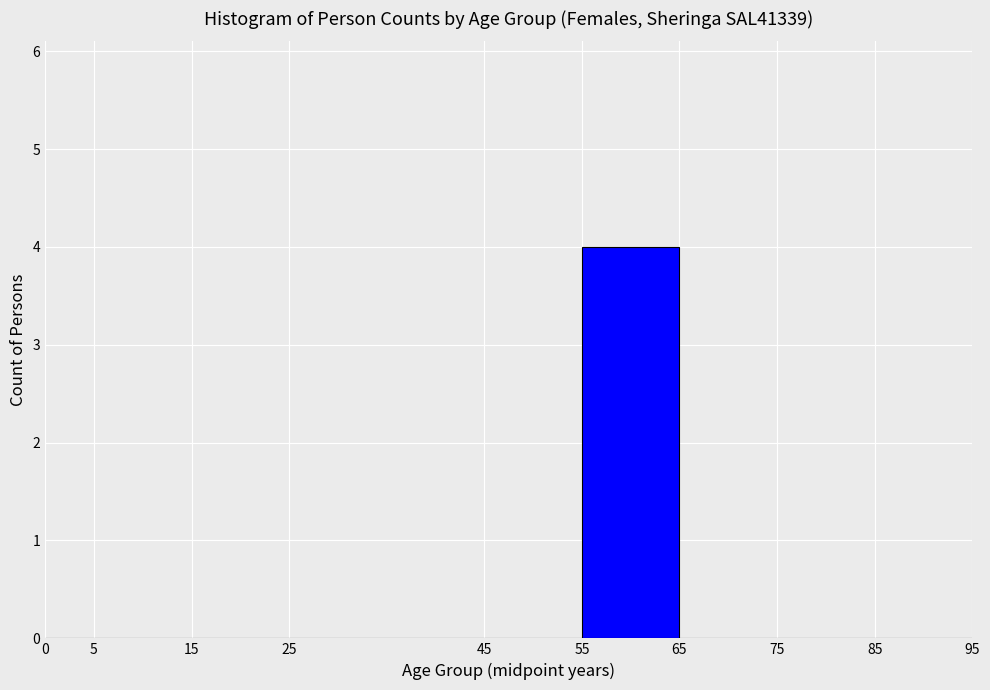

Reading left to right, transcribe this chart: for each bar, give the range it covers on the x-axis and its height. The values are not printed on the chart, so give them approximately, as read against the axis.

0 to 5: 0
5 to 15: 0
15 to 25: 0
25 to 45: 0
45 to 55: 0
55 to 65: 4
65 to 75: 0
75 to 85: 0
85 to 95: 0